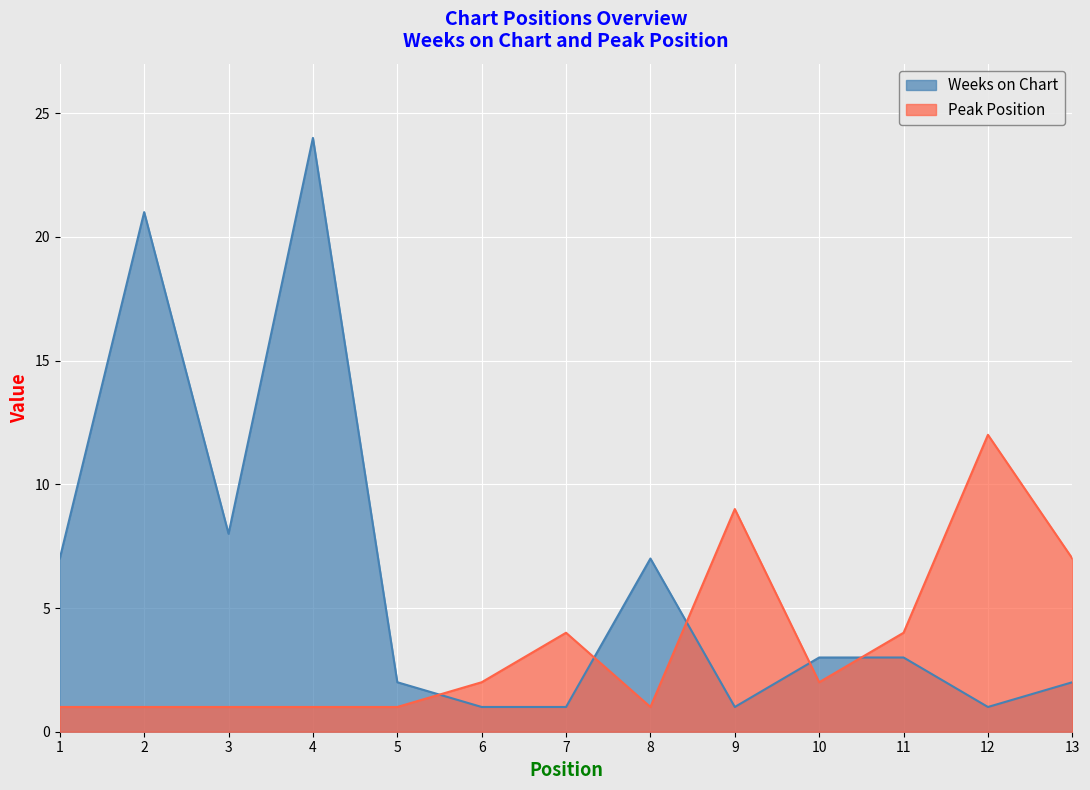

What is the difference between the maximum and minimum values in the Weeks on Chart series?

23